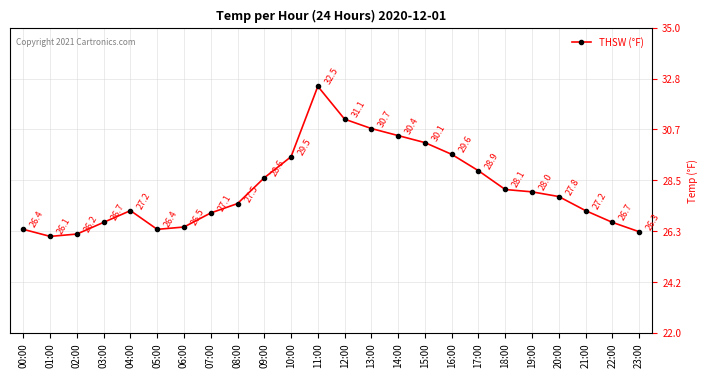

Reading left to right, list all the values displayed in this chart.

26.4	26.1	26.2	26.7	27.2	26.4	26.5	27.1	27.5	28.6	29.5	32.5	31.1	30.7	30.4	30.1	29.6	28.9	28.1	28.0	27.8	27.2	26.7	26.3